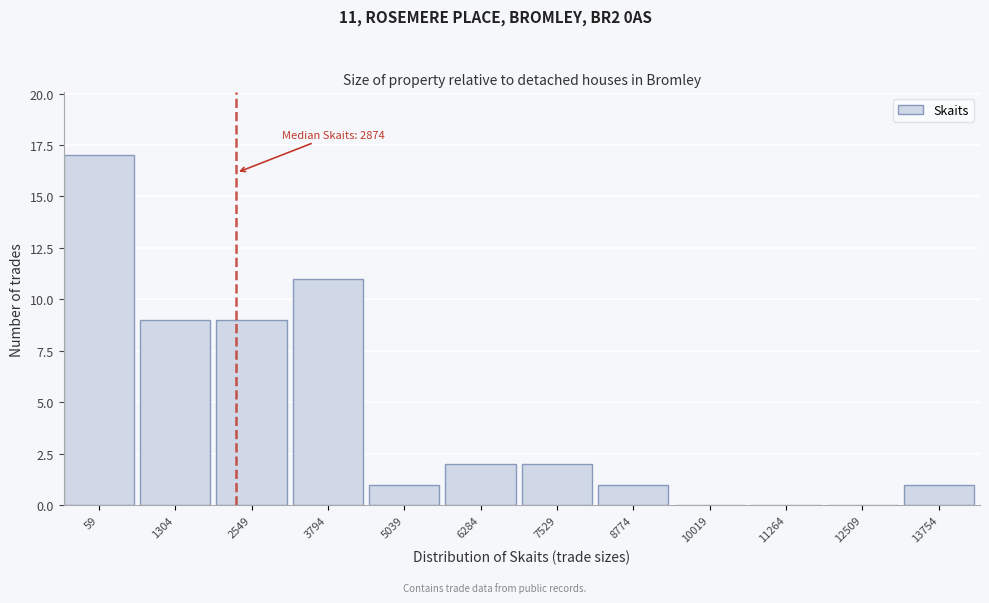

Reading left to right, extract all data points from this chart.

59=17	1304=9	2549=9	3794=11	5039=1	6284=2	7529=2	8774=1	10019=0	11264=0	12509=0	13754=1